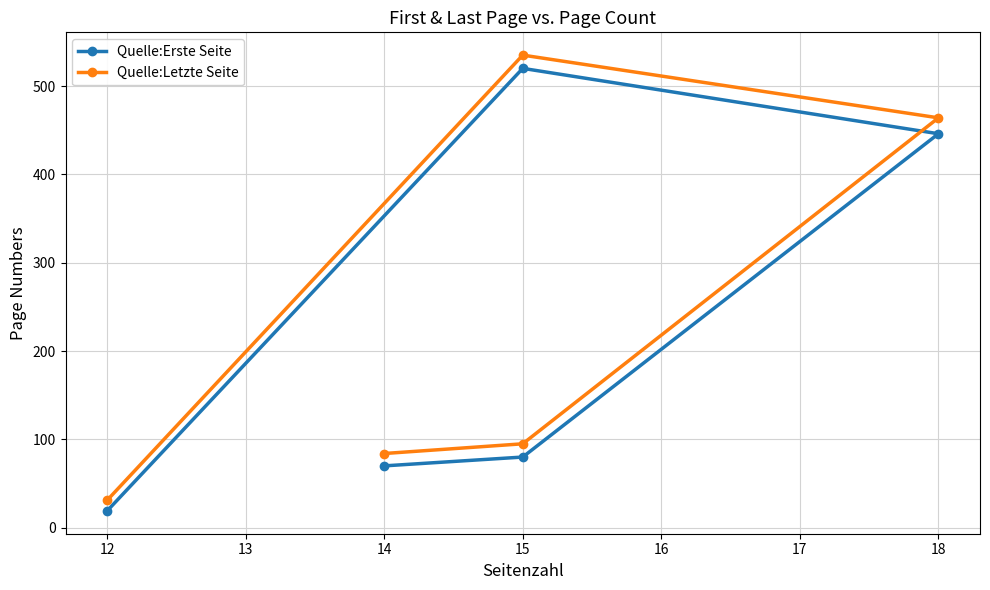

How many values in the Quelle:Letzte Seite series exceed 95?

2